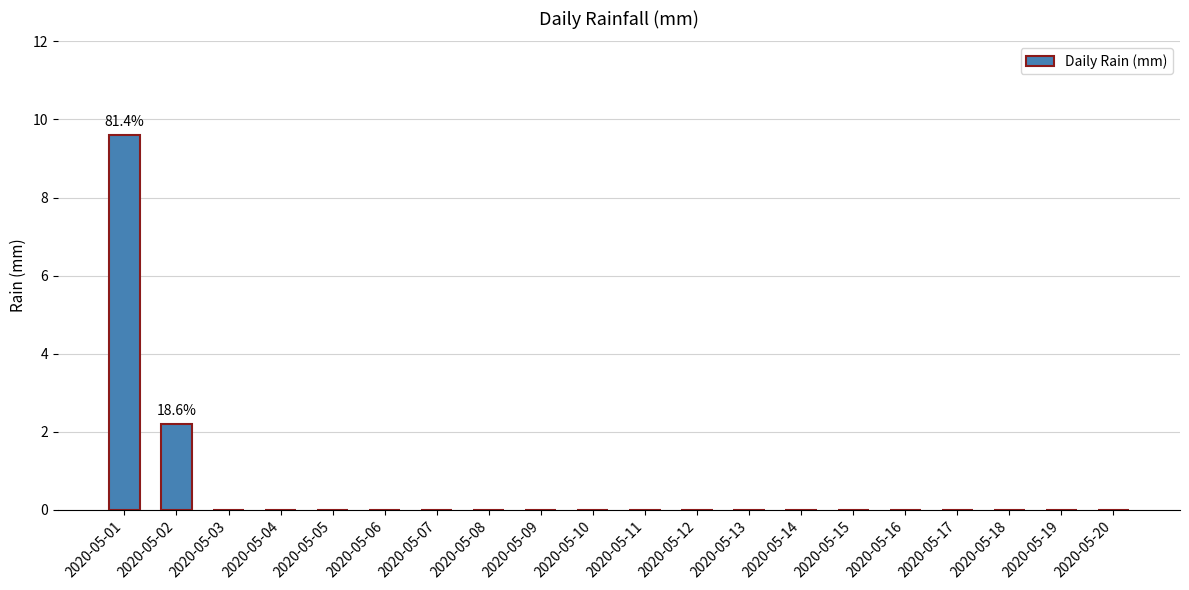

Where is the data nearest to the value 4?

2020-05-02